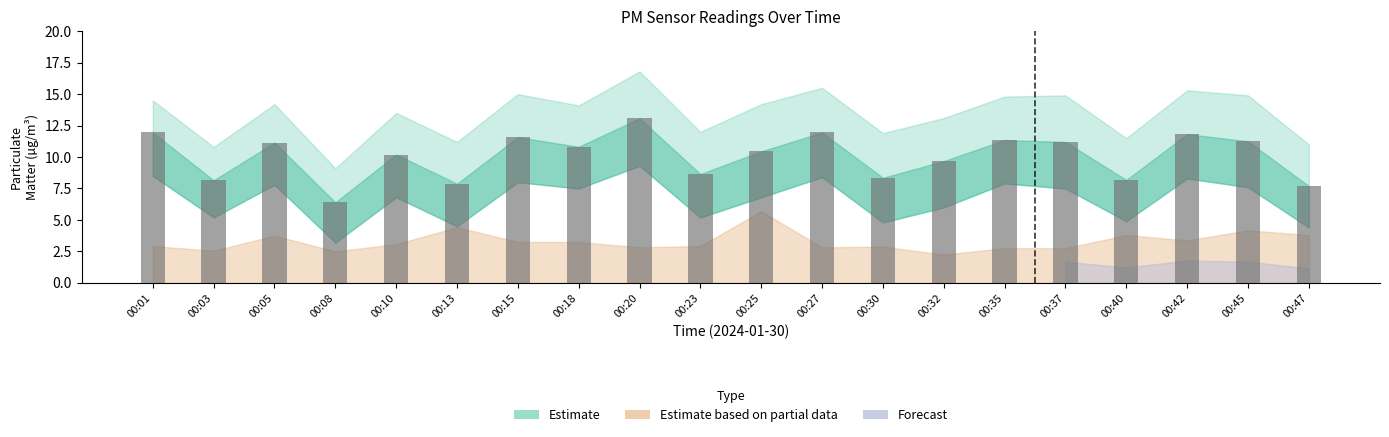

Between 00:30 and 00:40, which is larger?

00:30